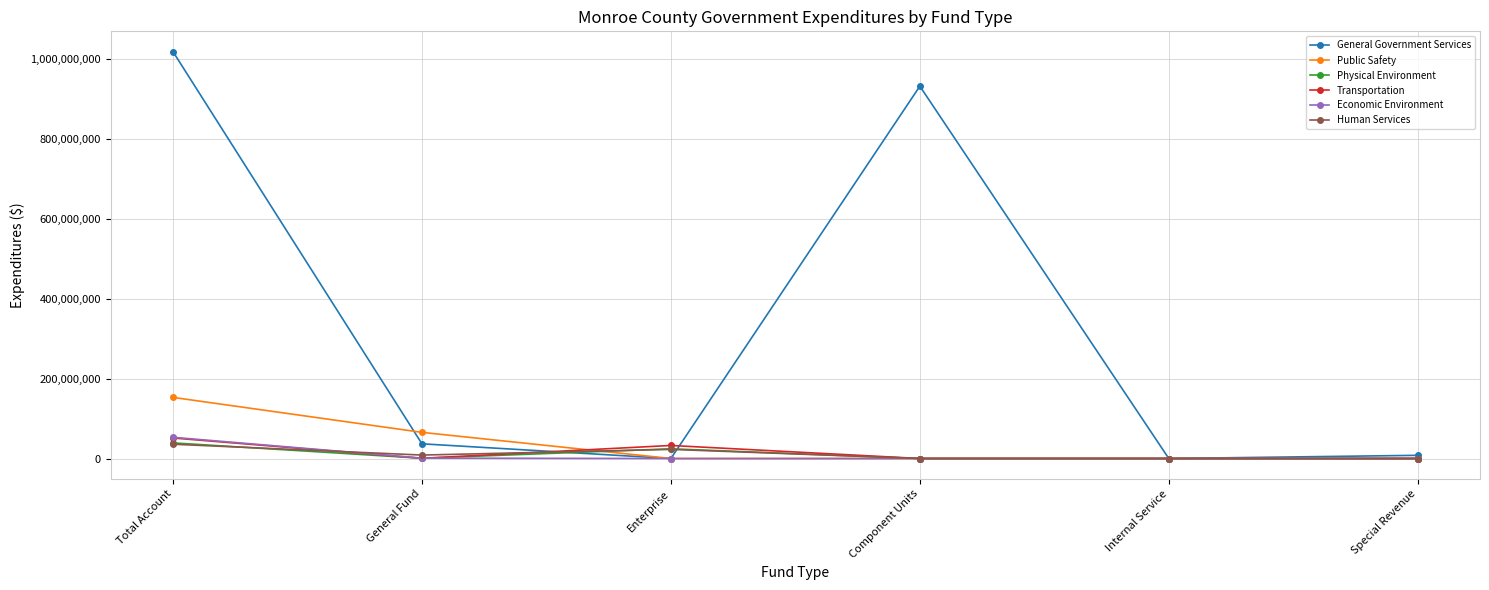

At which label is General Government Services closest to 508569567?

Component Units